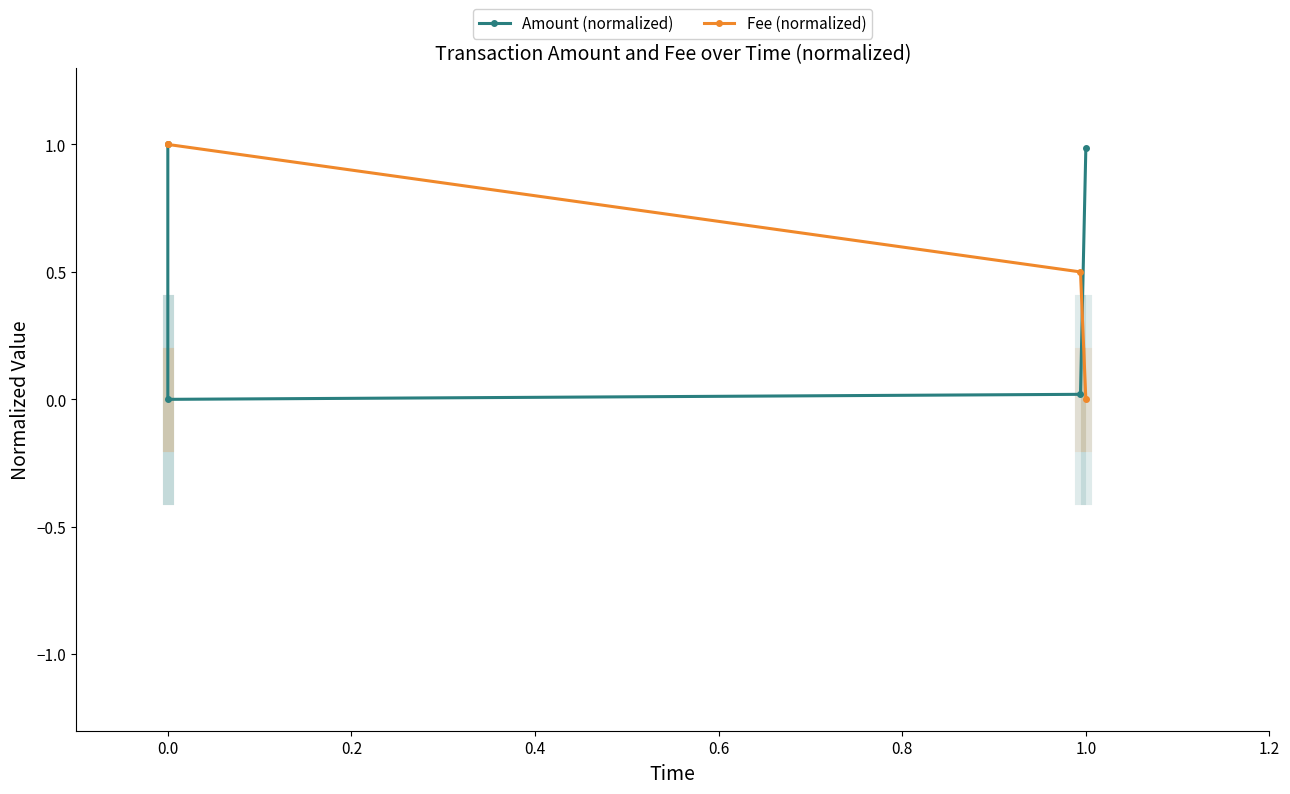

What is the sum of all Amount (normalized) values?

2.0